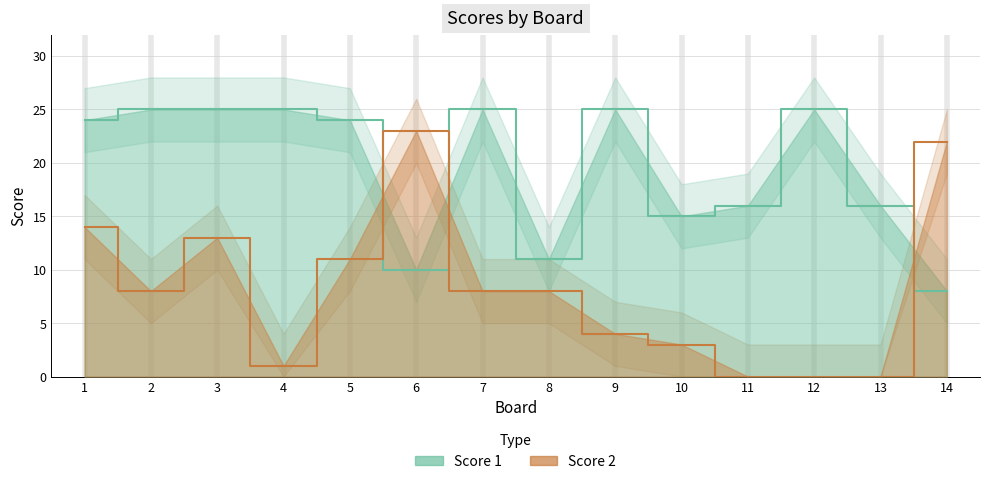

What is the difference between the Score 1 values at 9 and 8?

14